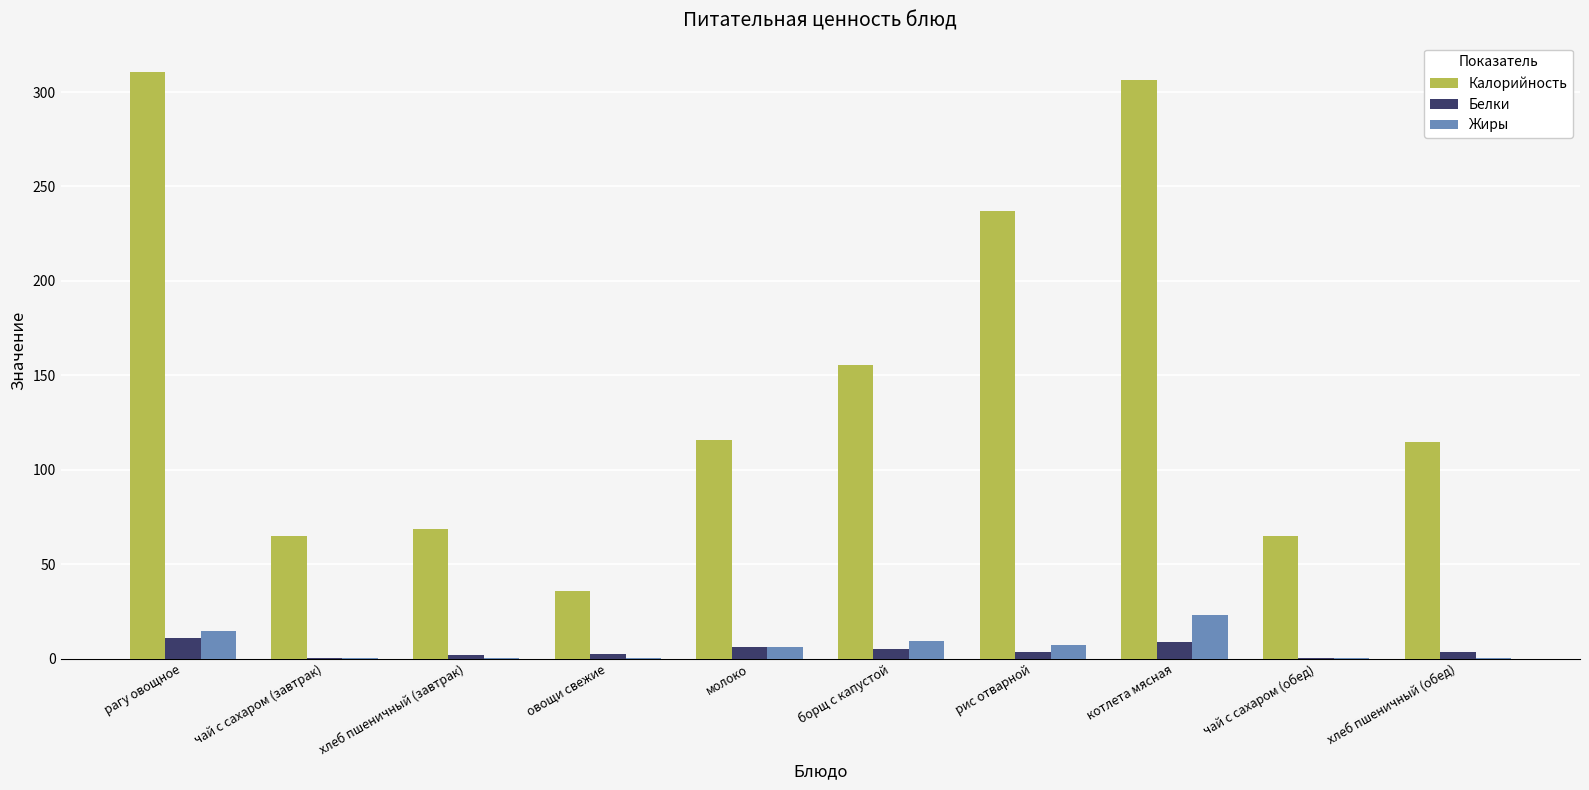

What is the total value across all series at котлета мясная?

338.0